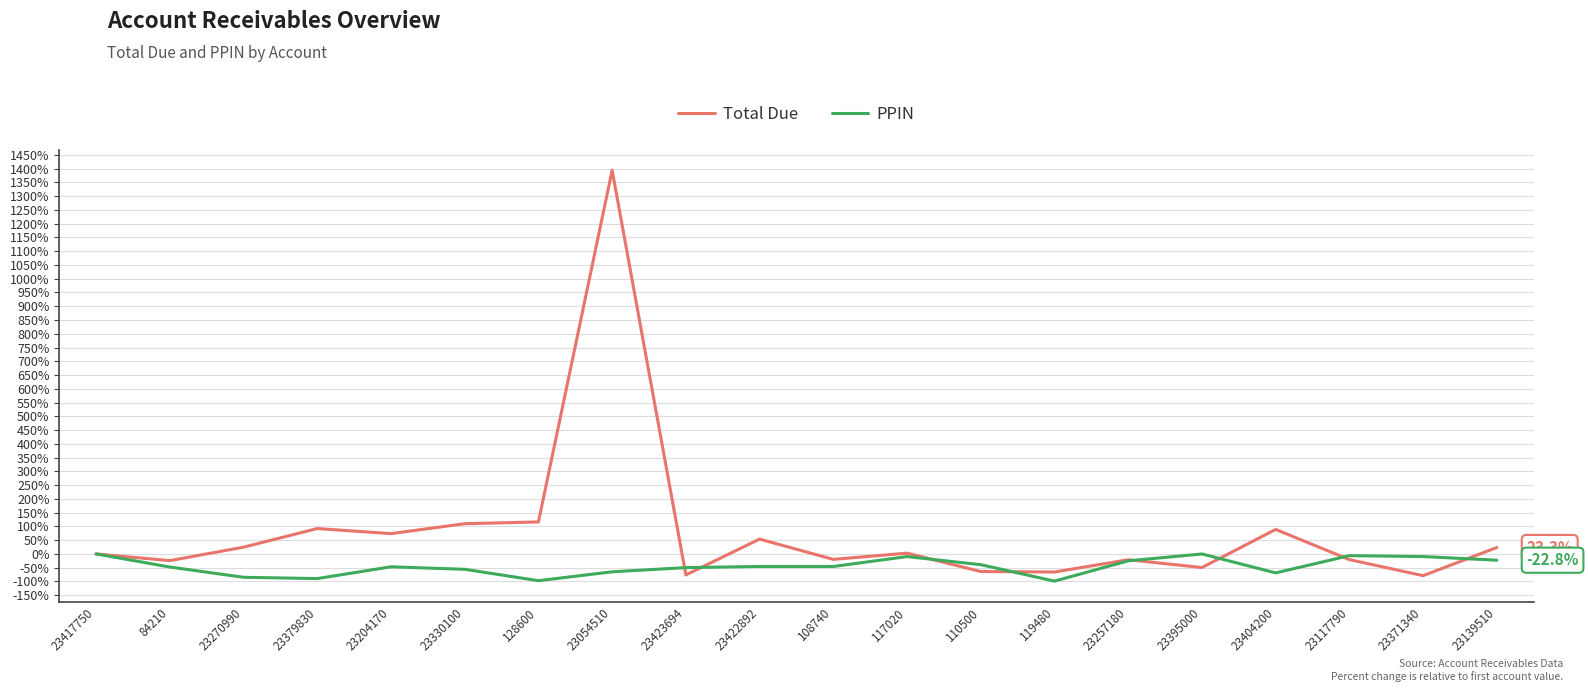

True or false: Total Due has more than 1 points higher than both neighbors.

True